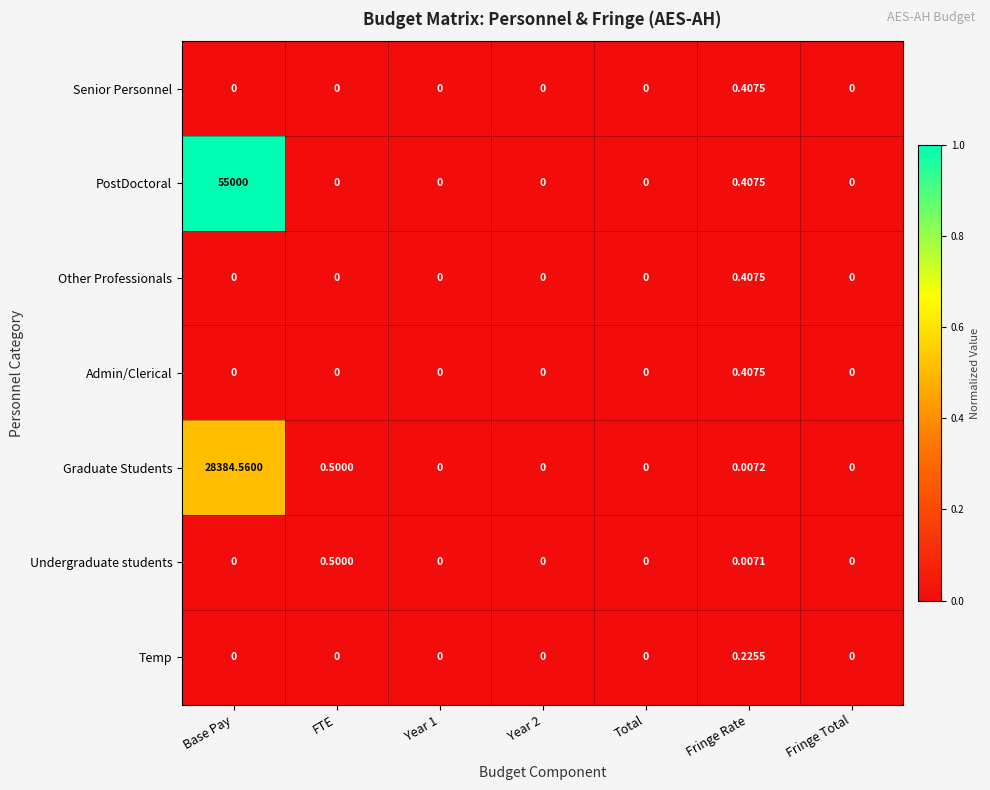

At which label does PostDoctoral reach its peak?

Base Pay